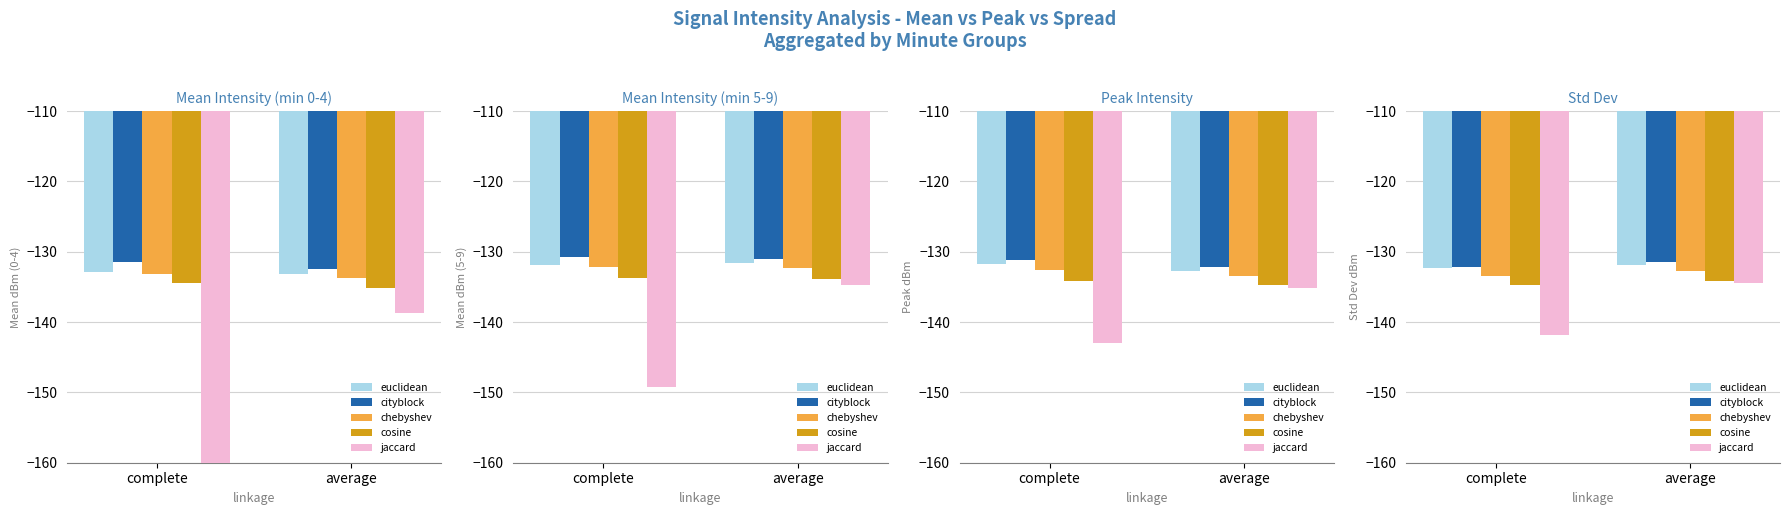

Which series changed the most between complete and average?

jaccard